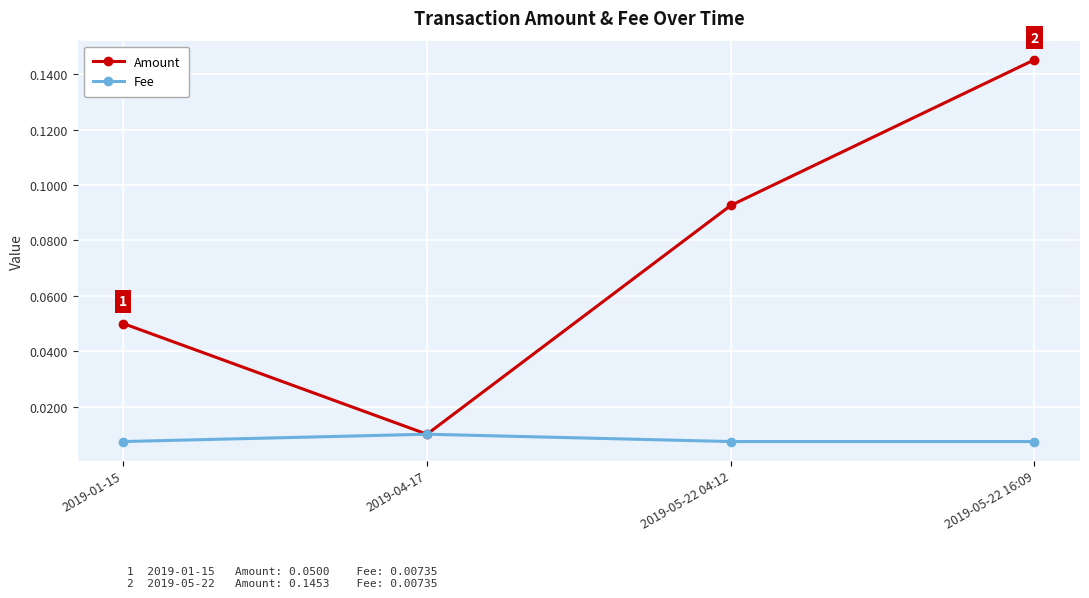

Where is Amount nearest to the value 0?

2019-04-17